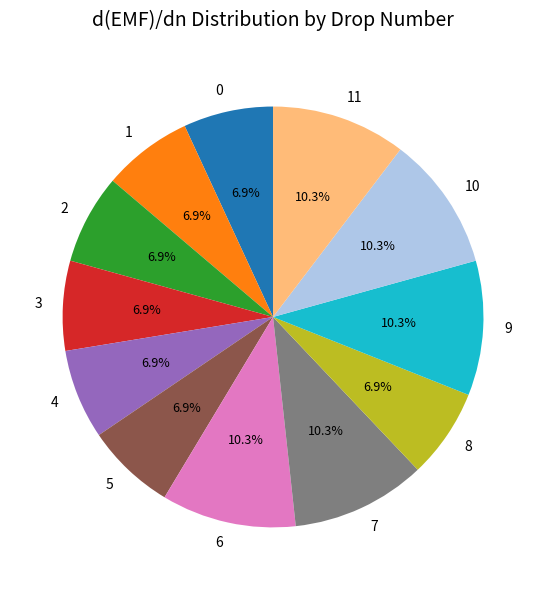

To the nearest percent, what percentage of the pie is 4?

7%